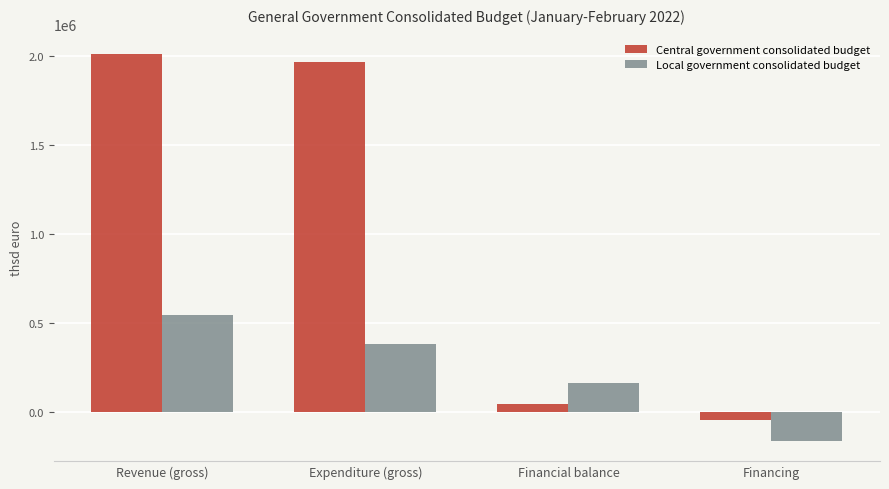

How many values in the Central government consolidated budget series are below 1966719?

2